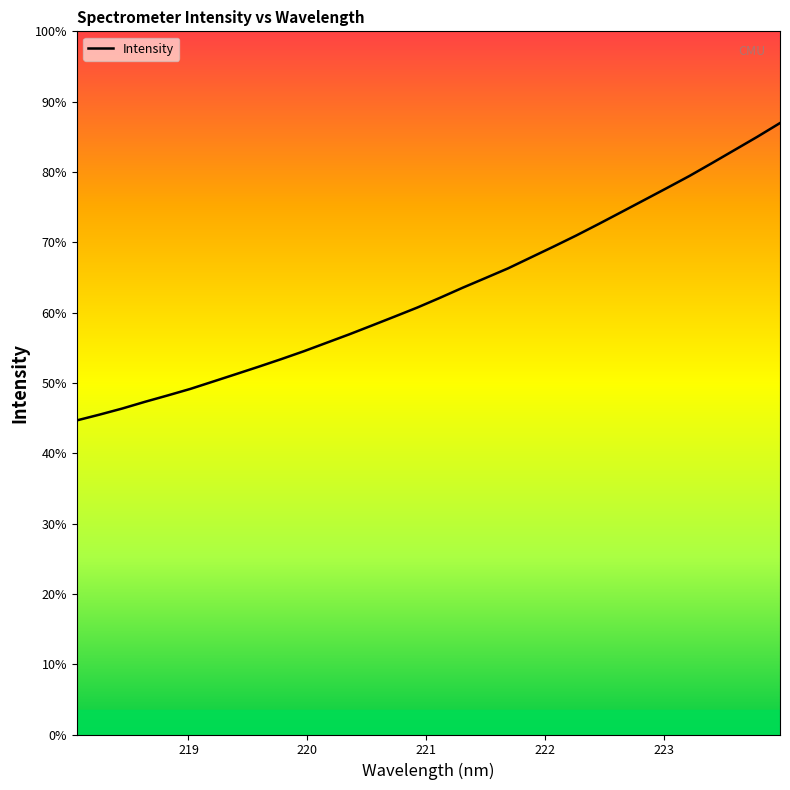

Does the chart have visible grid lines?

No